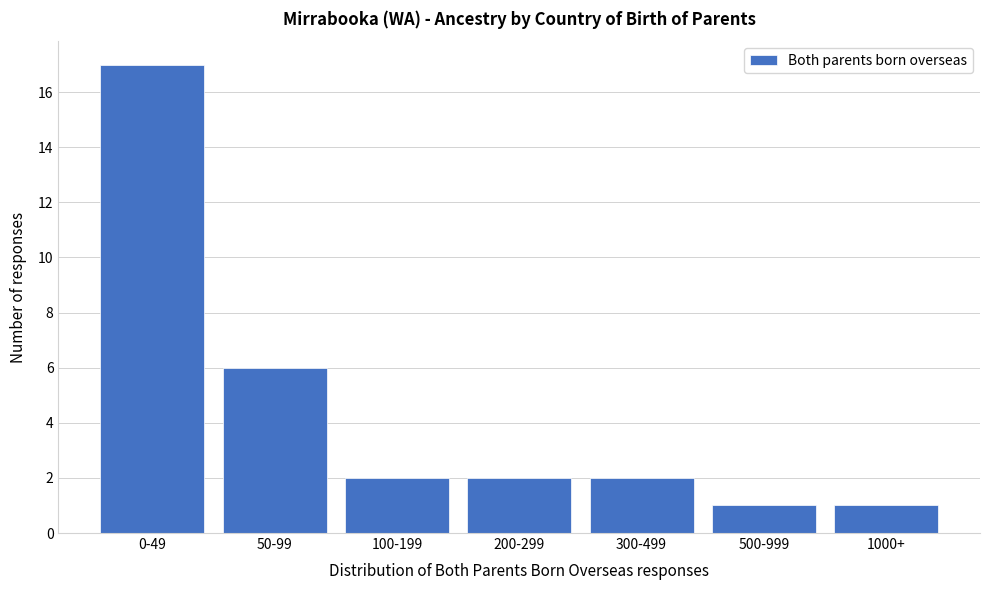

Reading left to right, extract all data points from this chart.

0-49=17	50-99=6	100-199=2	200-299=2	300-499=2	500-999=1	1000+=1